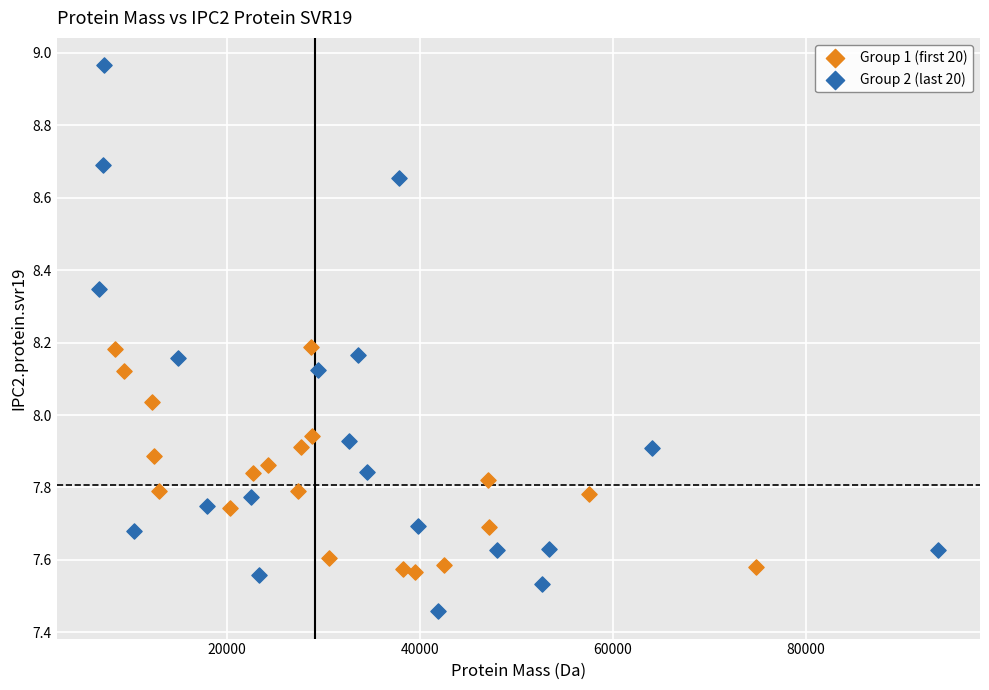

Which series contains the highest Y value?

Group 2 (last 20)